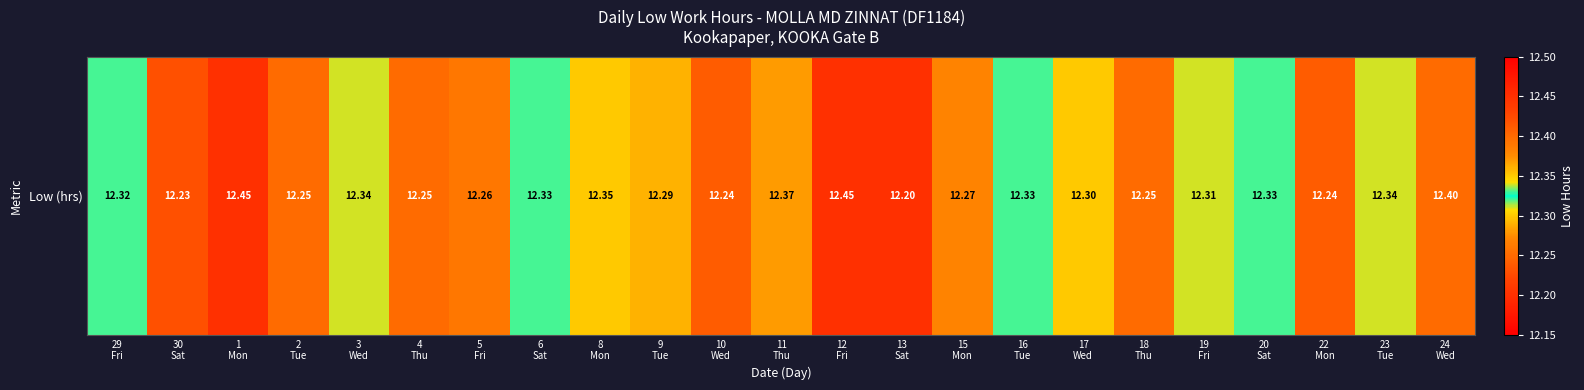

Where is the data nearest to the value 12?

13
Sat